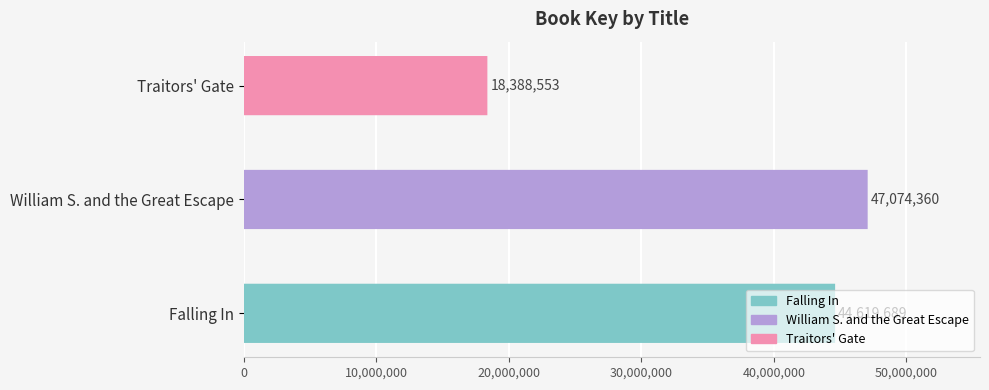

What is the change in value from Falling In to Traitors' Gate?

-26231136